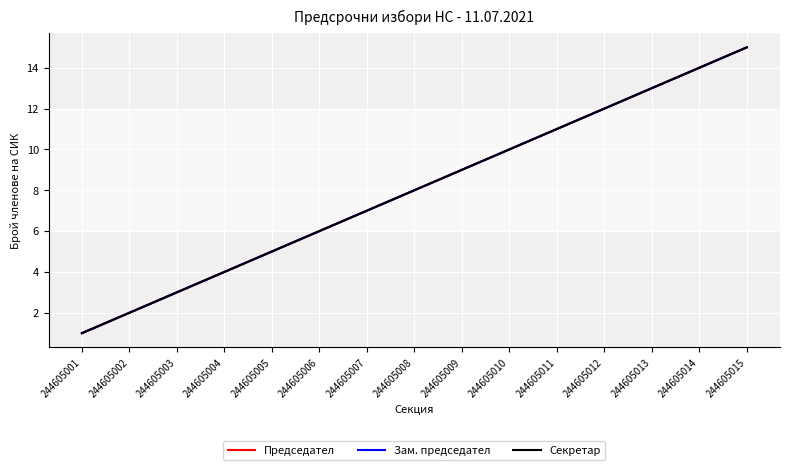

Does the chart have visible grid lines?

Yes